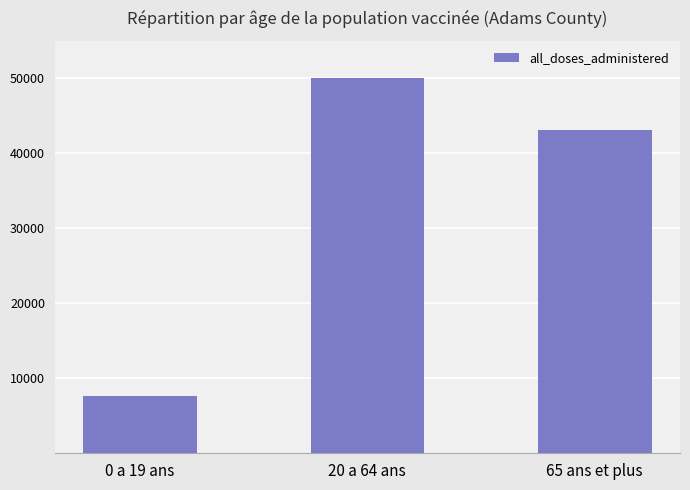

Reading left to right, what are all the values shown in this chart?

7659.6	50000.0	43054.4